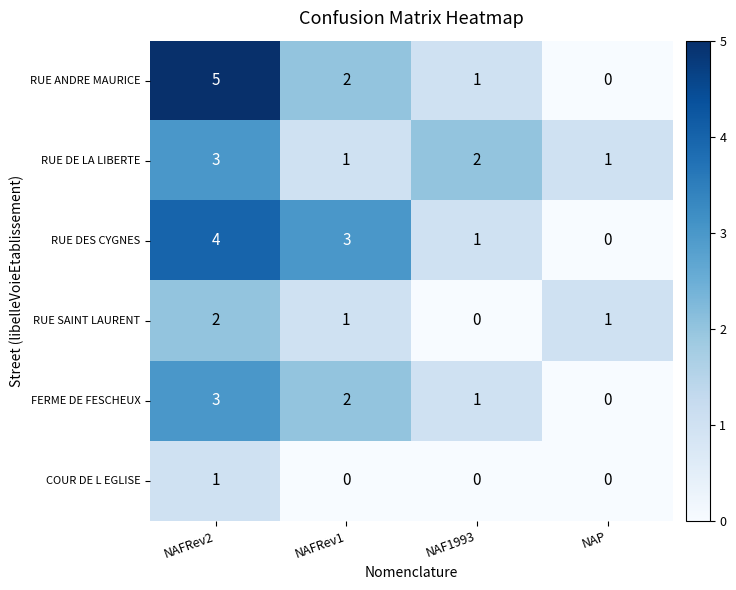

Reading right to left, list all the values displayed in this chart.

RUE ANDRE MAURICE: 0	1	2	5
RUE DE LA LIBERTE: 1	2	1	3
RUE DES CYGNES: 0	1	3	4
RUE SAINT LAURENT: 1	0	1	2
FERME DE FESCHEUX: 0	1	2	3
COUR DE L EGLISE: 0	0	0	1